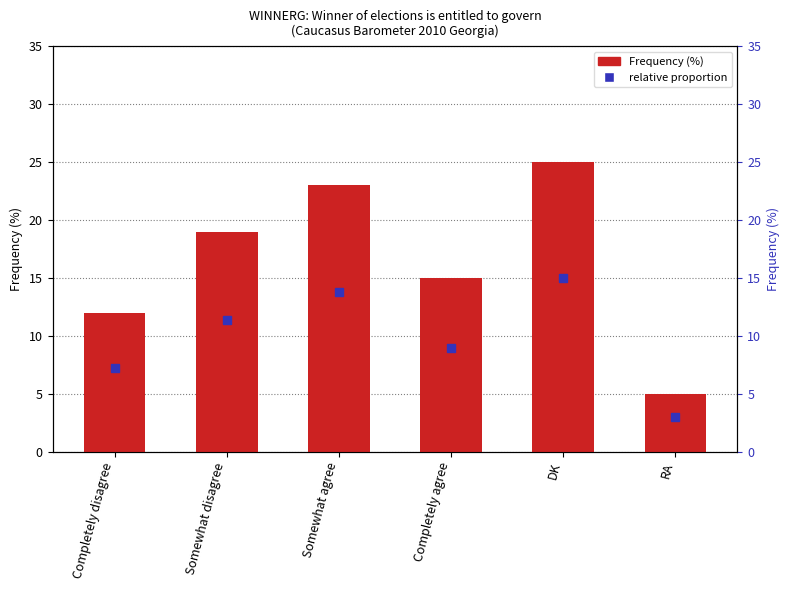

Between Somewhat agree and Completely agree, which is larger?

Somewhat agree